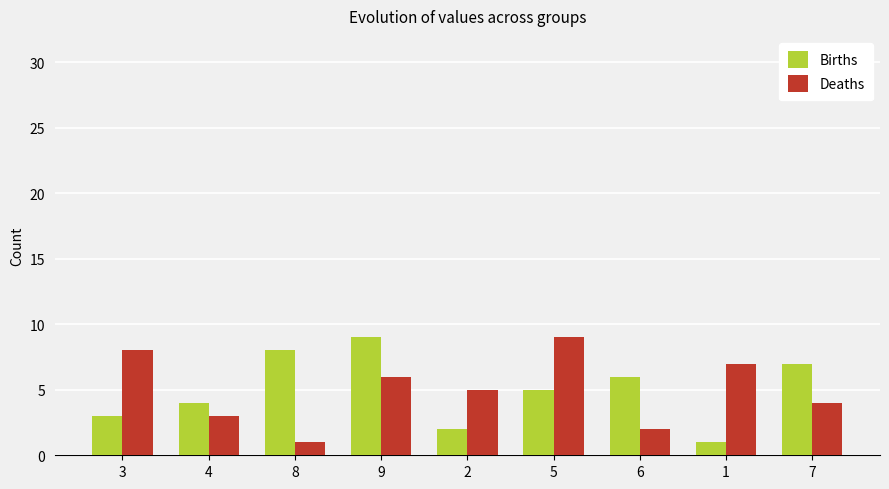

True or false: Deaths has a value of 9 at 5.

True